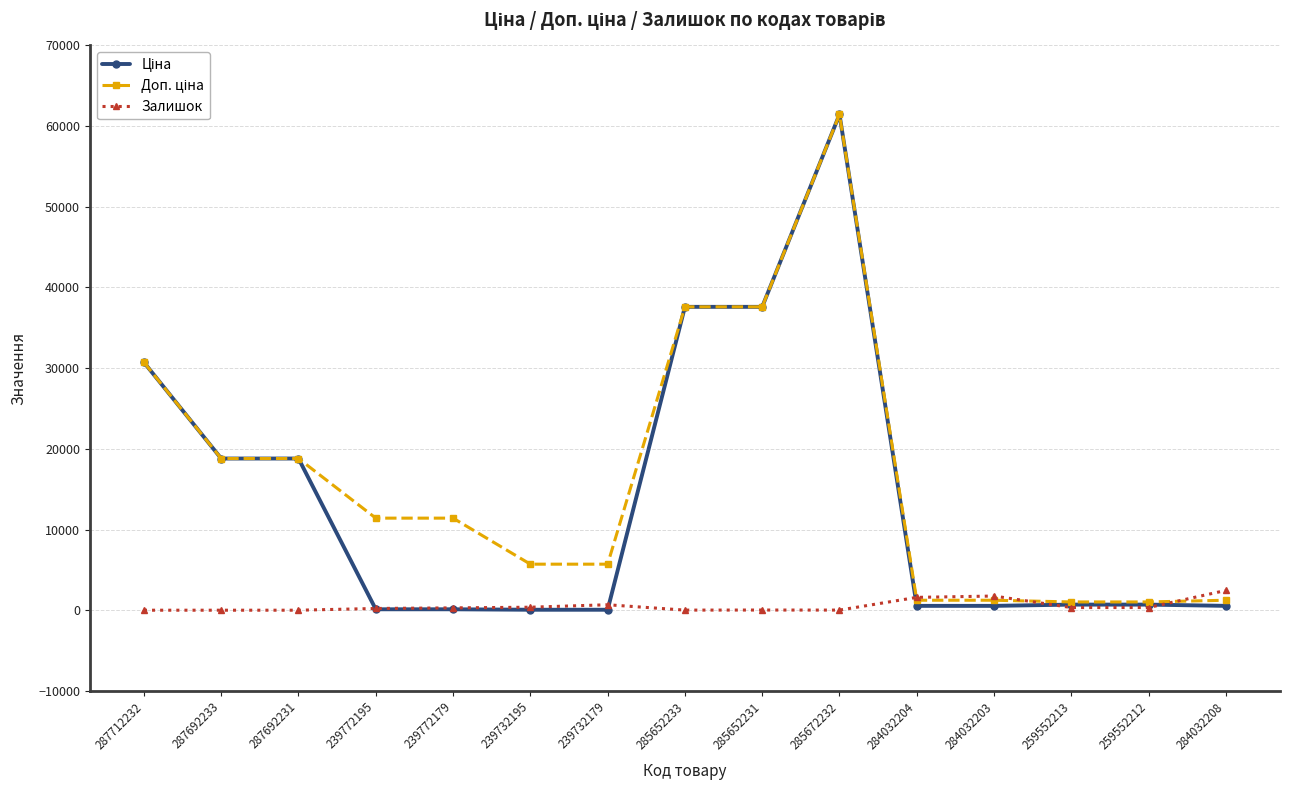

The Залишок series shows 333.0 at 259552212. True or false?

True